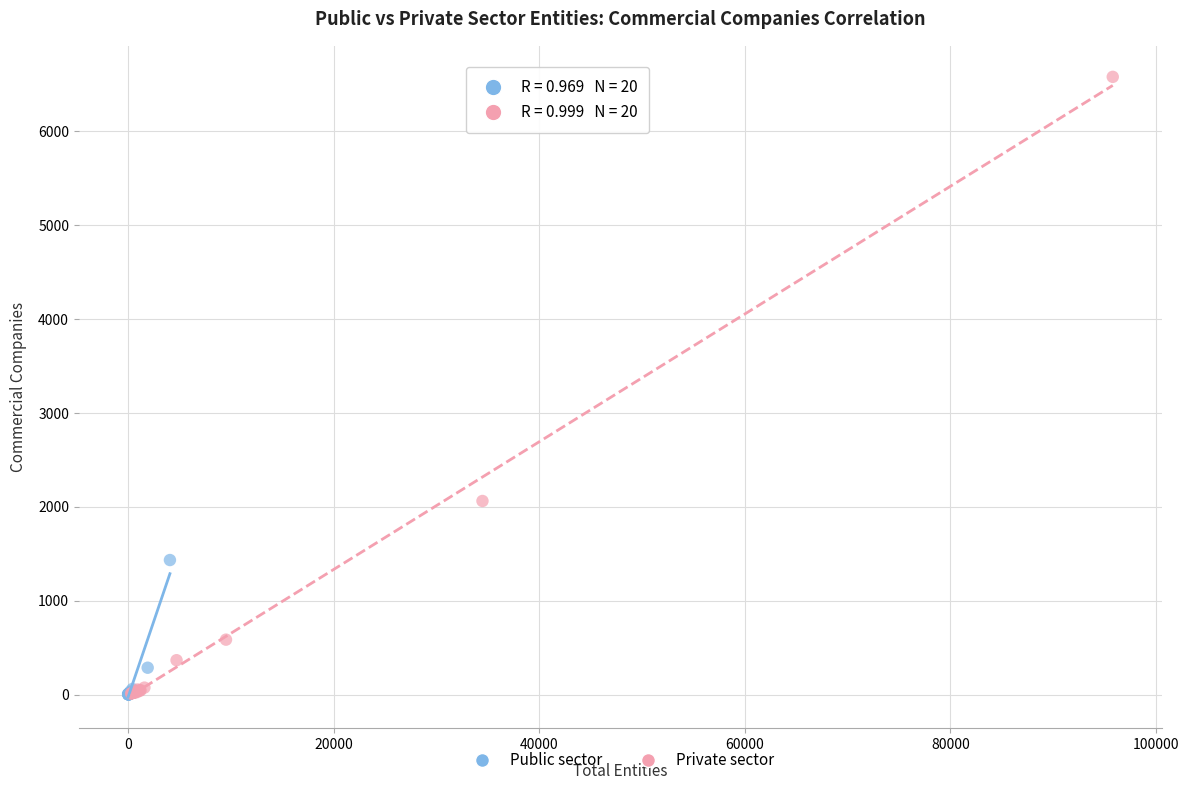

Which series has the largest Y range (max minus min)?

Private sector